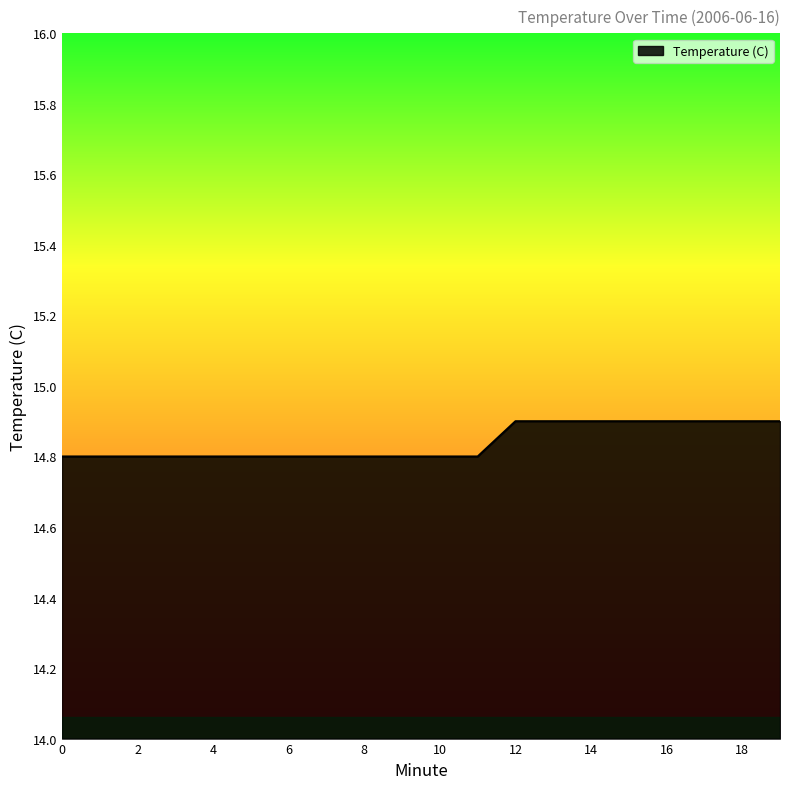

What is the minimum value shown in the chart?

14.8